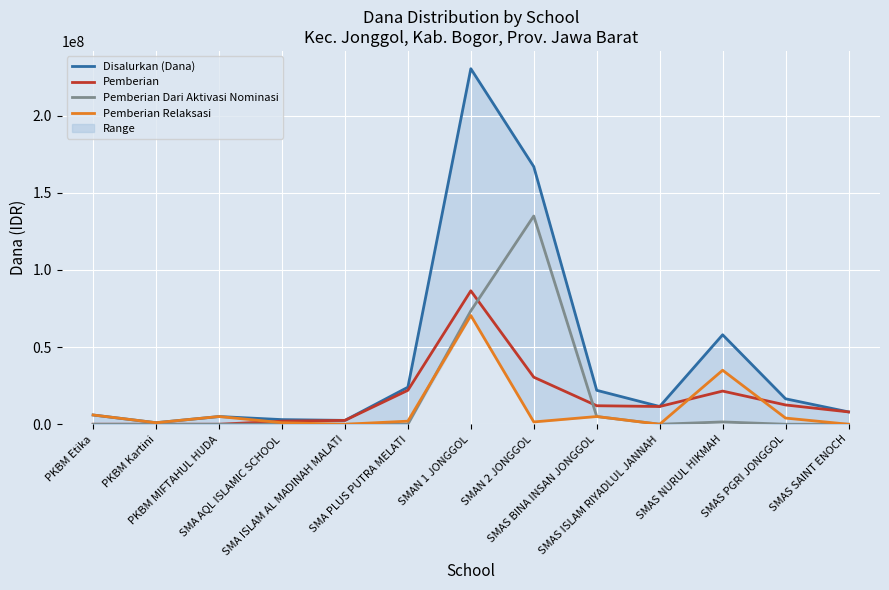

True or false: Pemberian Dari Aktivasi Nominasi and Pemberian cross at least once.

True